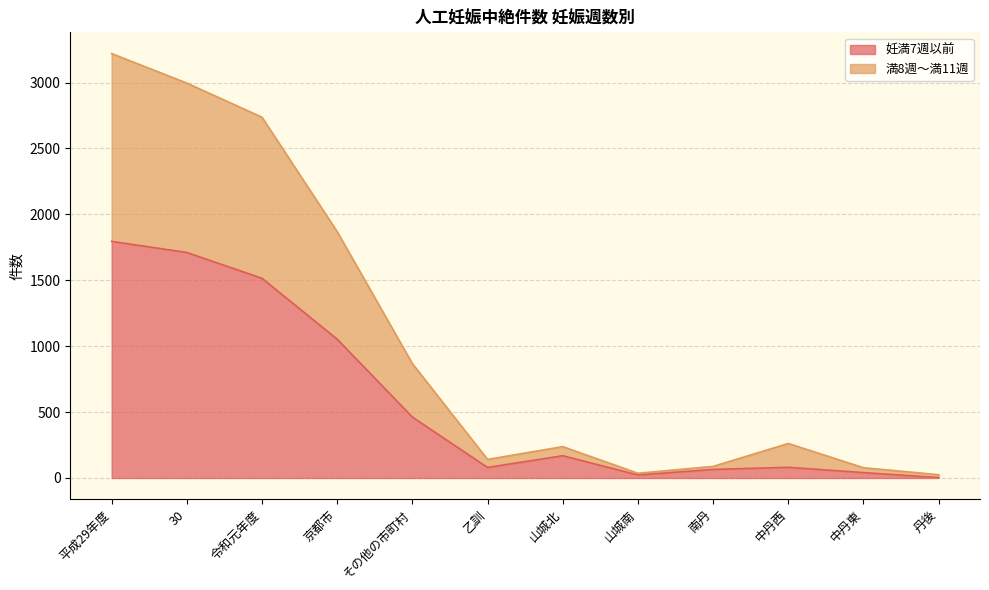

Is it true that 妊満7週以前 equals 1100 at 30?

False